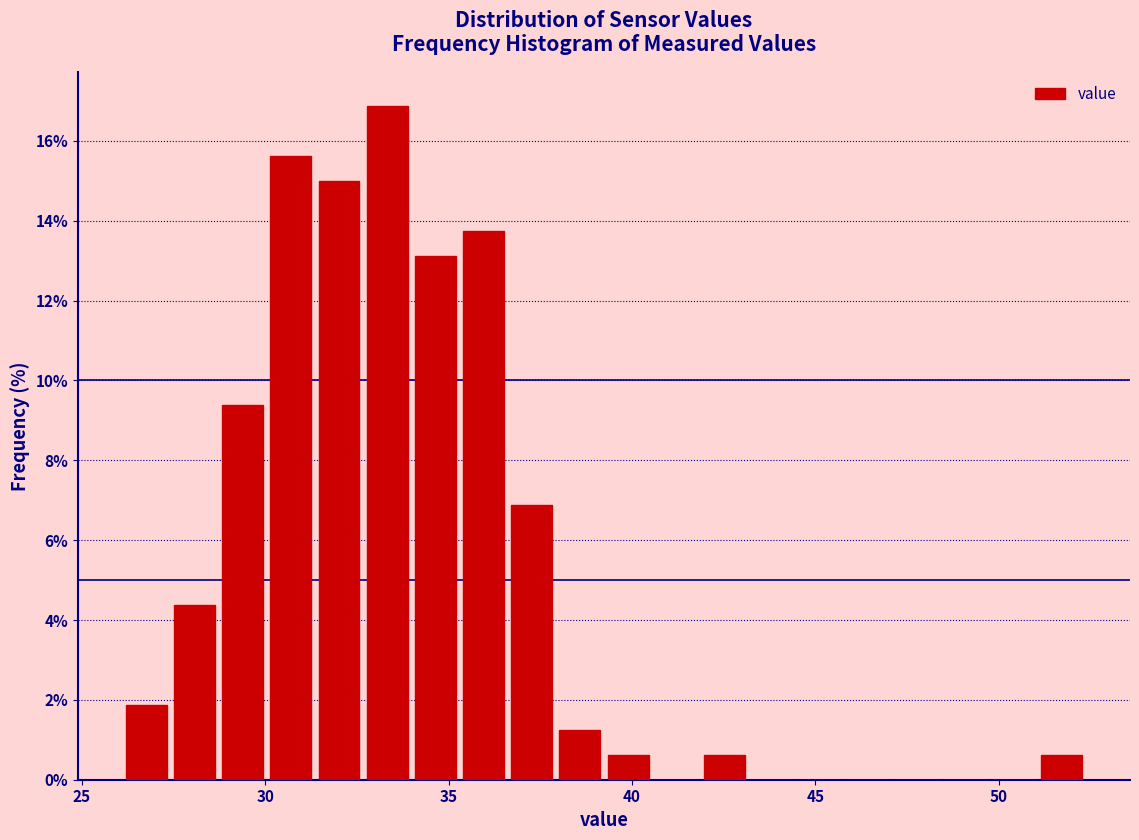

Around what value on the x-axis is the tallest bar? Give the approximate position of its centre, as read against the axis.

33.5